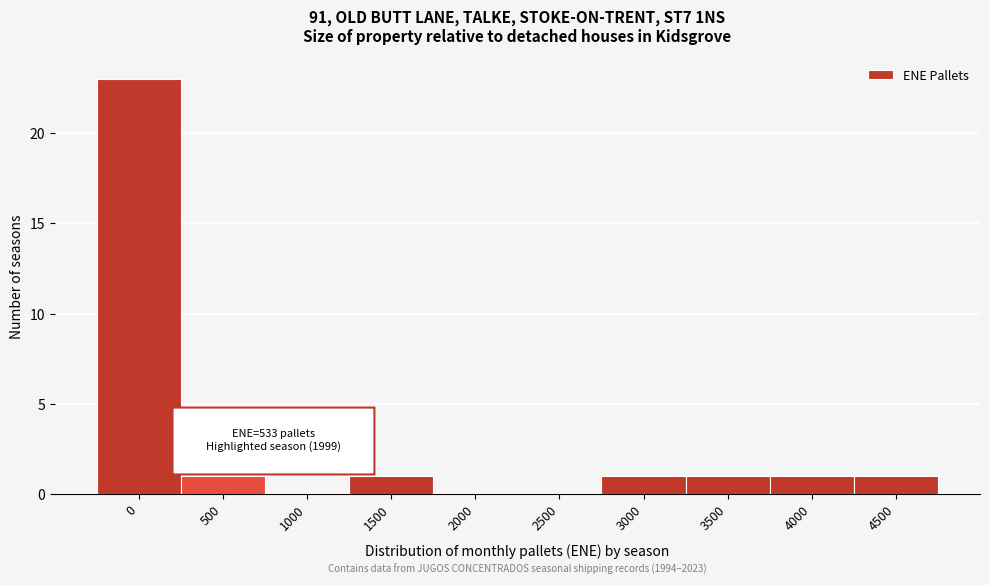

Reading right to left, extract all data points from this chart.

4500=1	4000=1	3500=1	3000=1	2500=0	2000=0	1500=1	1000=0	500=1	0=23